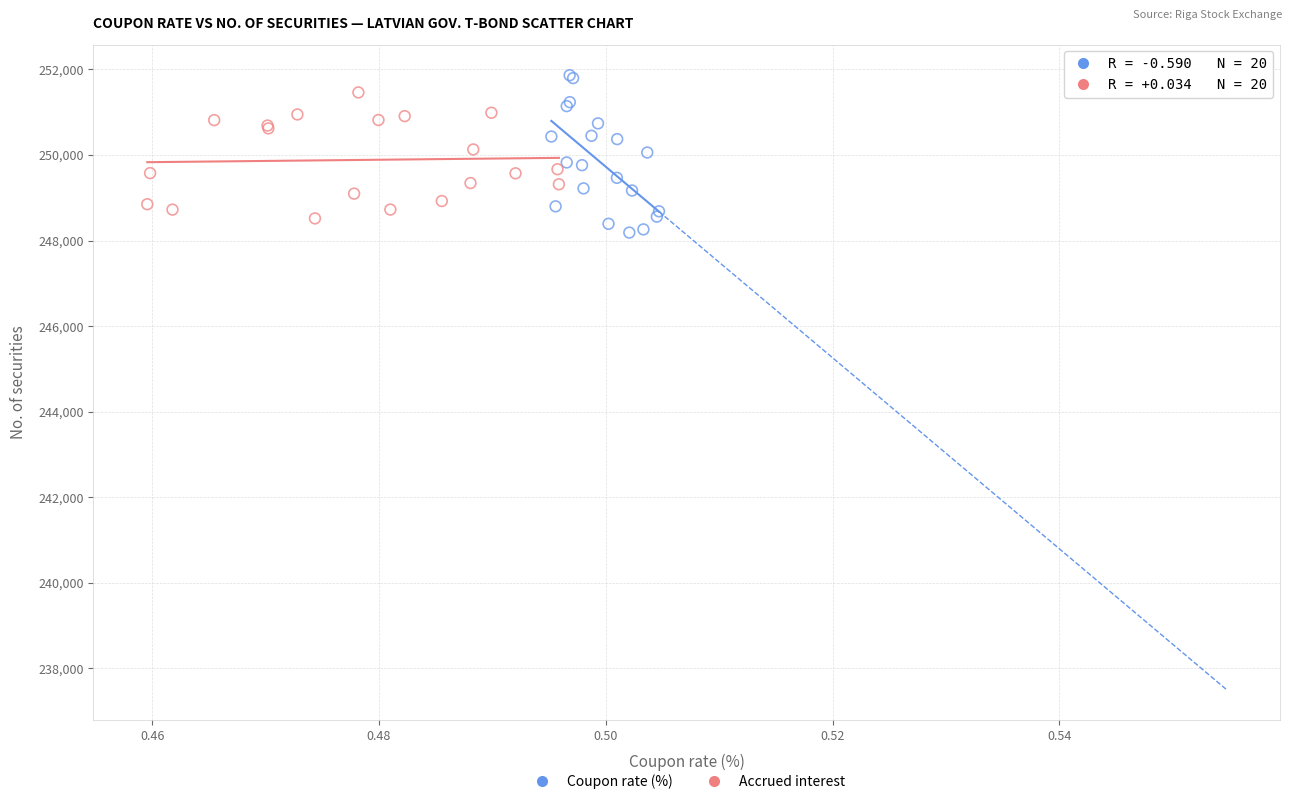

Which series has the largest Y range (max minus min)?

Coupon rate (%)